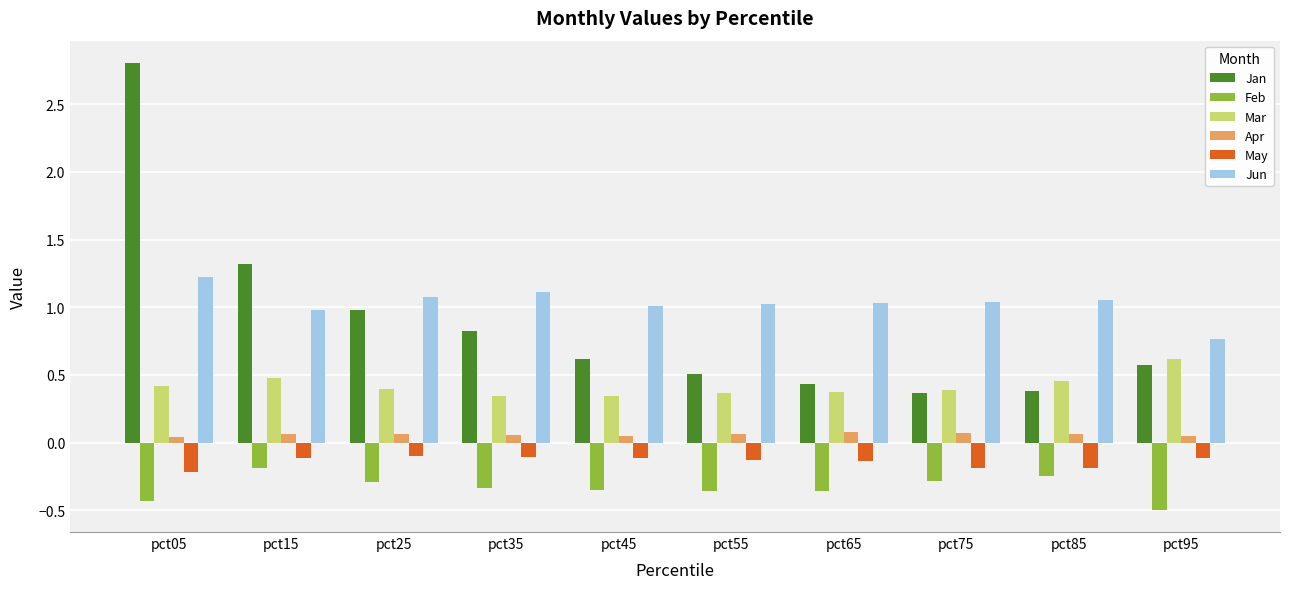

Is the value of May at pct85 greater than the value of Mar at pct35?

No